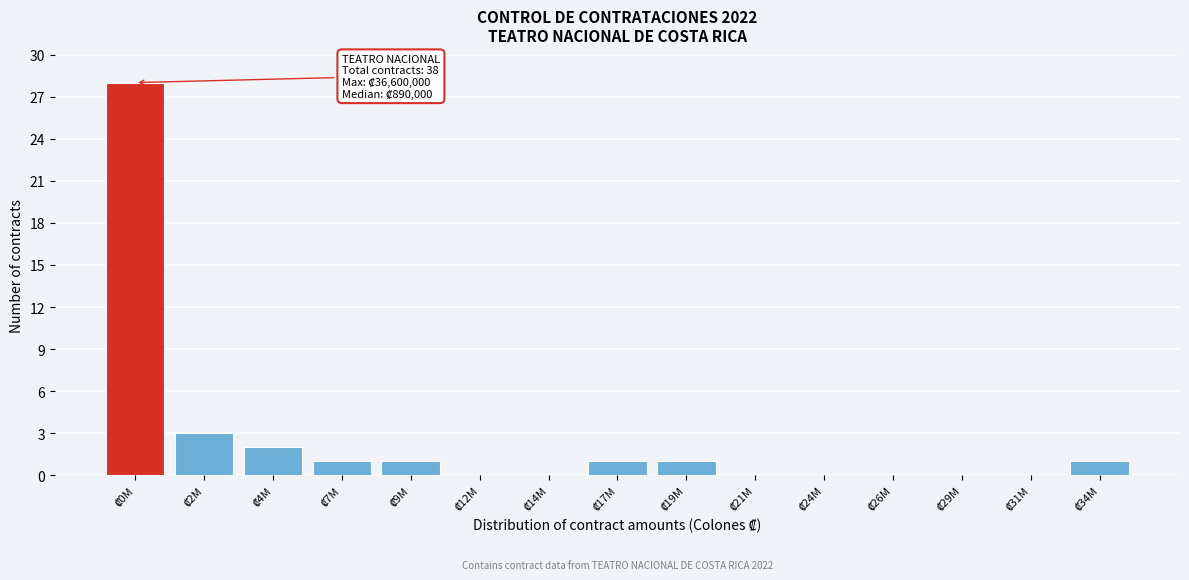

What is the sum of all values?

38